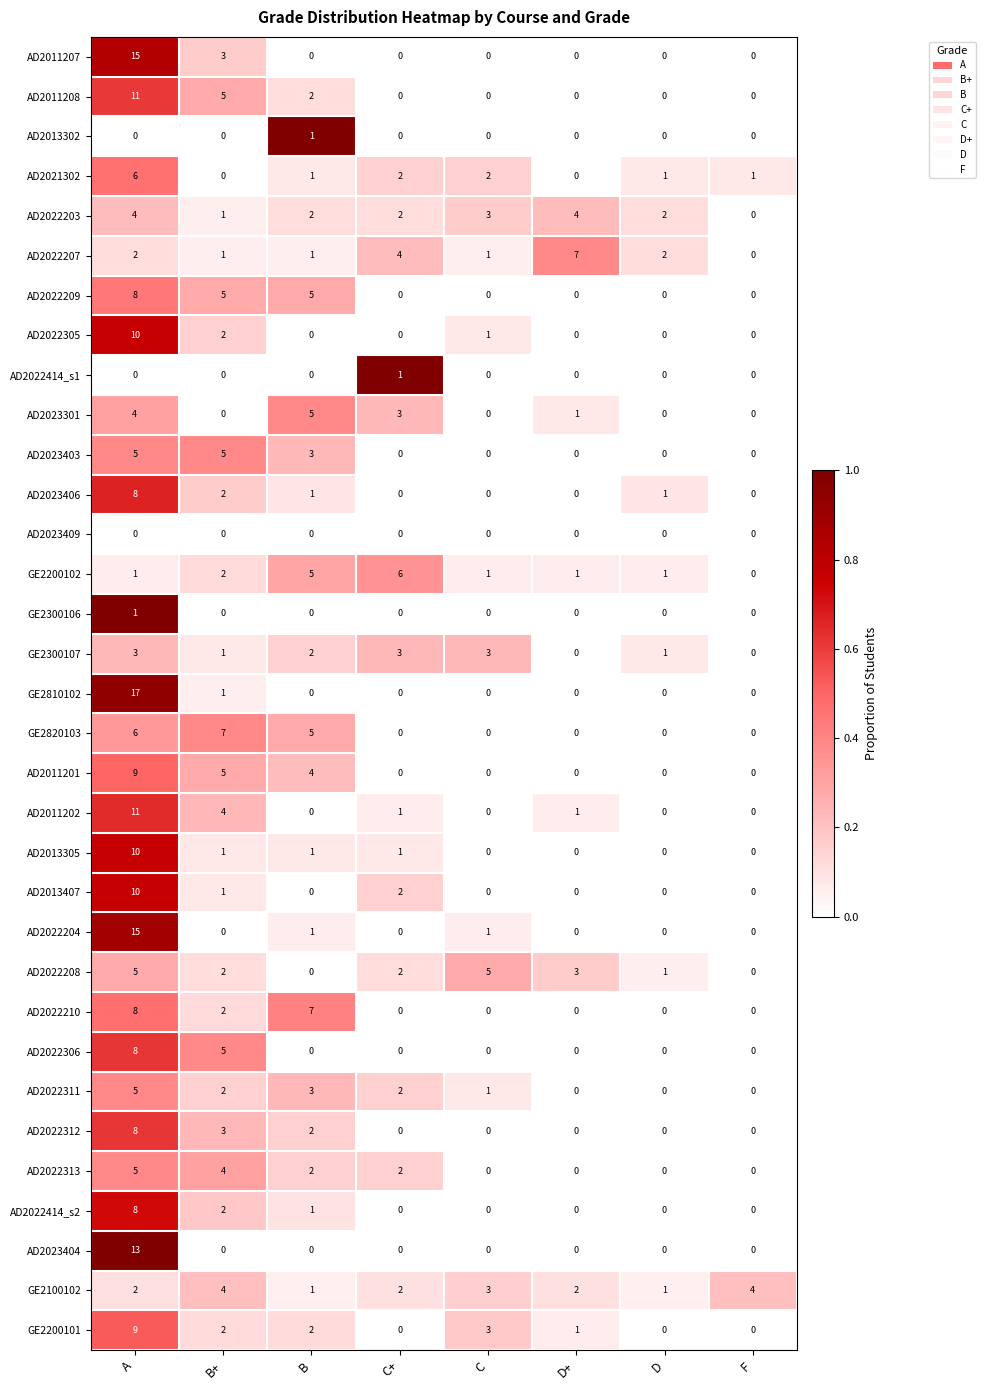

At how many categories does at least one series exceed 3?

7